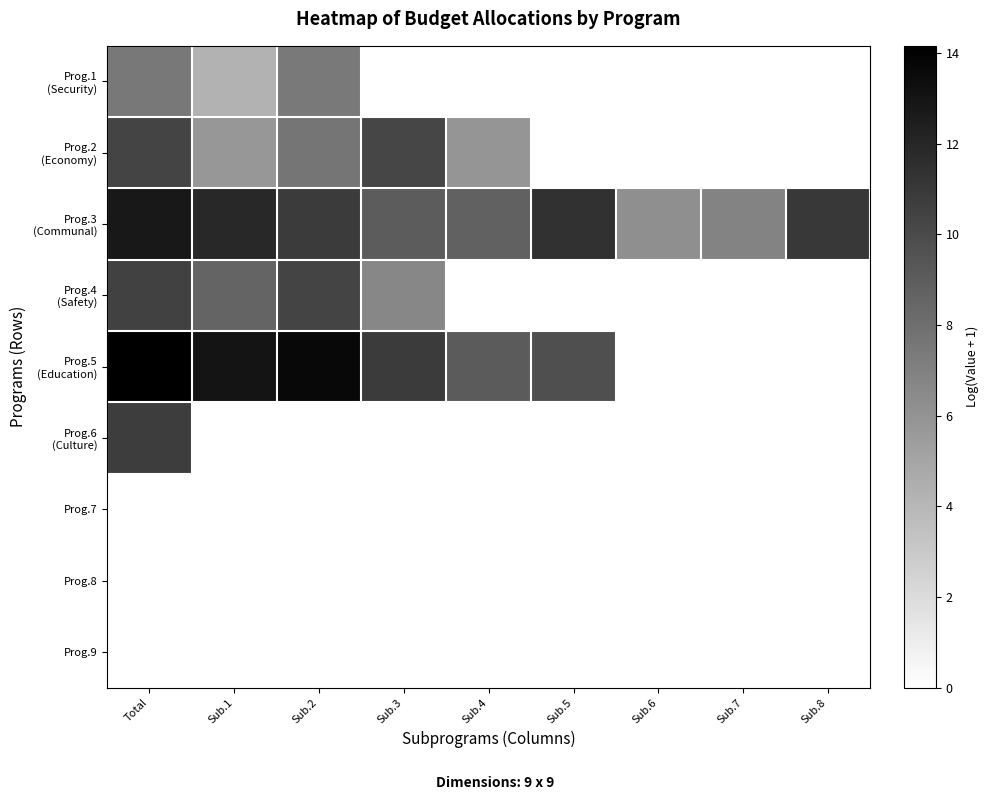

At which category does the chart reach its peak across all series?

Total